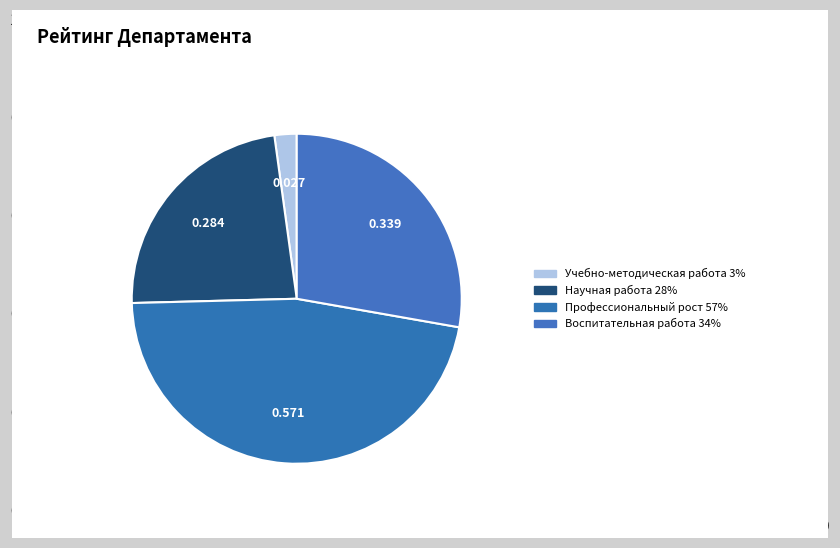

To the nearest percent, what is the combined percentage of Воспитательная работа 34% and Научная работа 28%?

51%